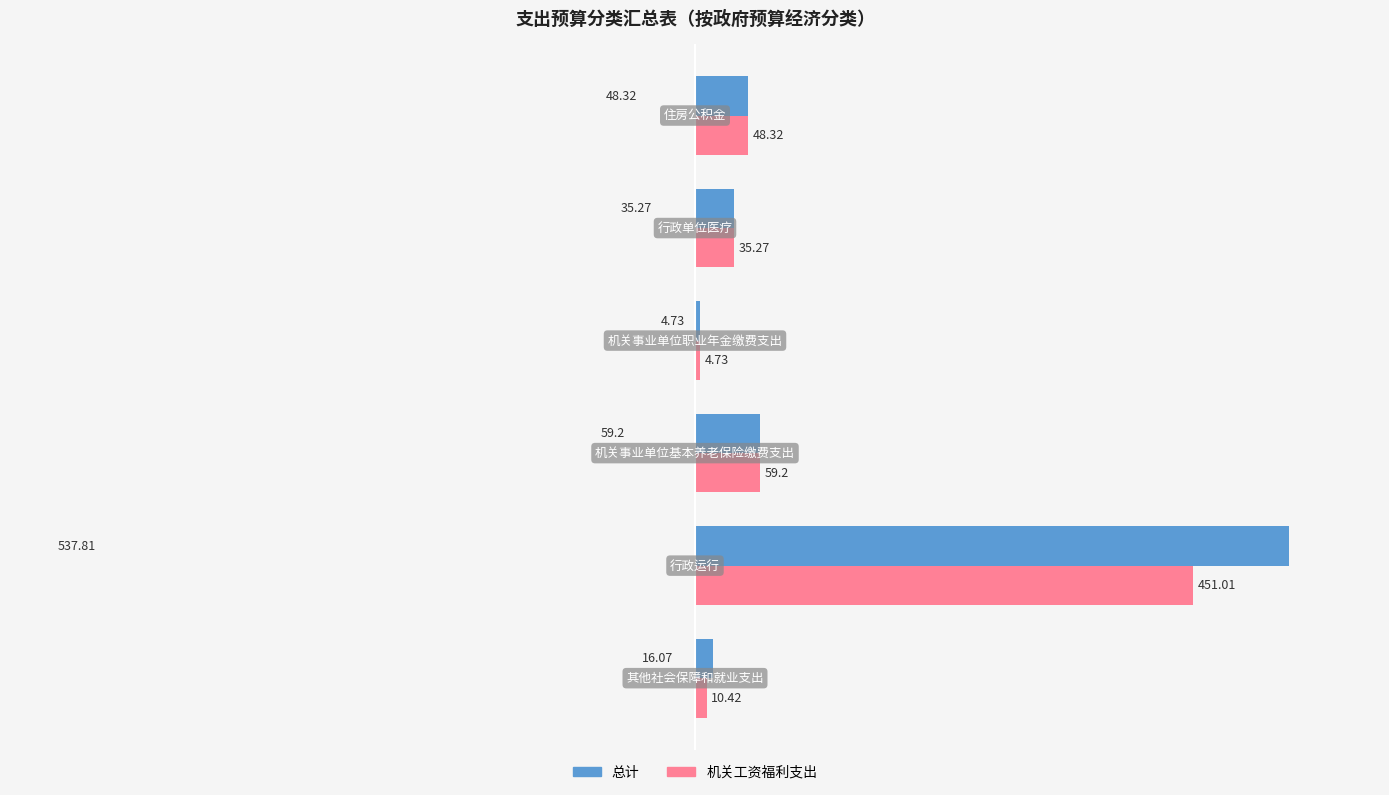

What is the highest value of the 总计 series?

537.8